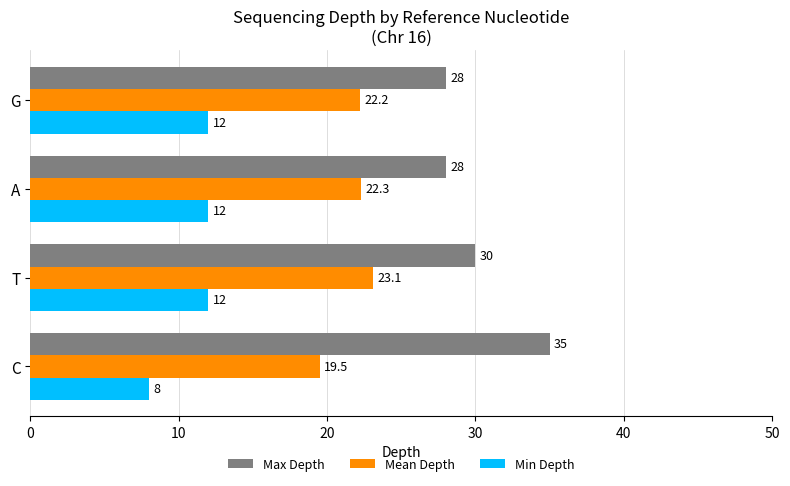

At which label does Mean Depth reach its peak?

T